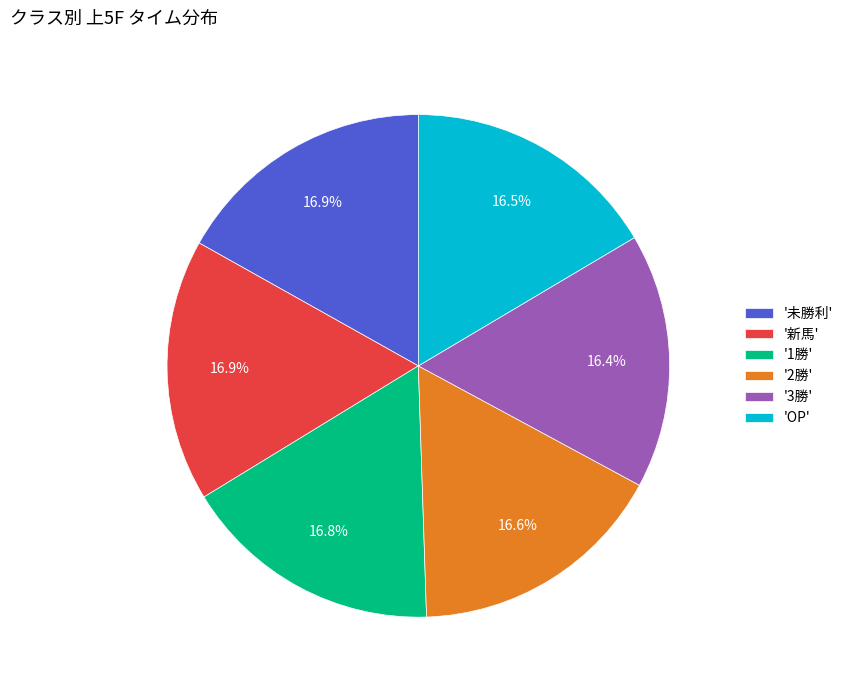

Does '新馬' represent more than half of the total?

No